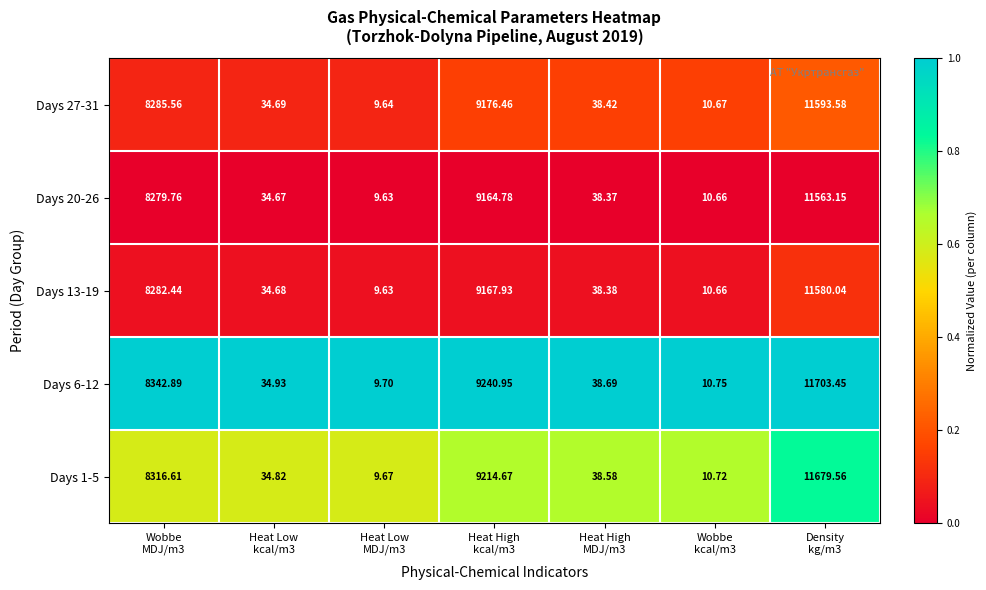

At which category is the sum across all series the highest?

Density
kg/m3